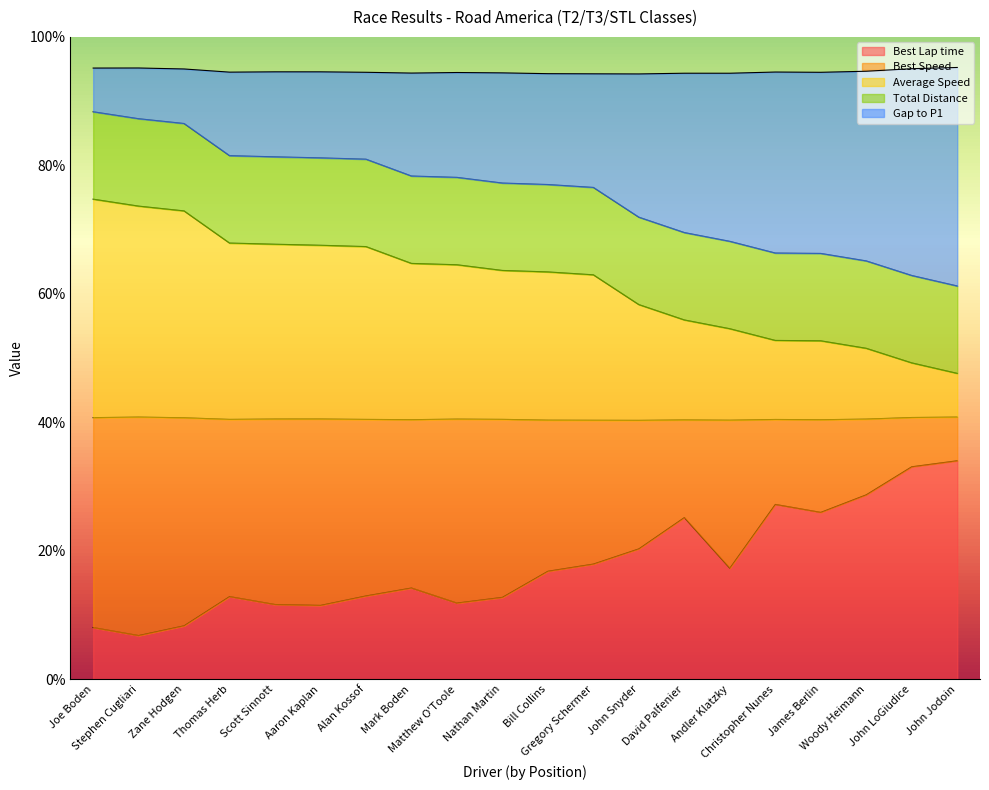

What is the label of the 6th point from the left?

Aaron Kaplan